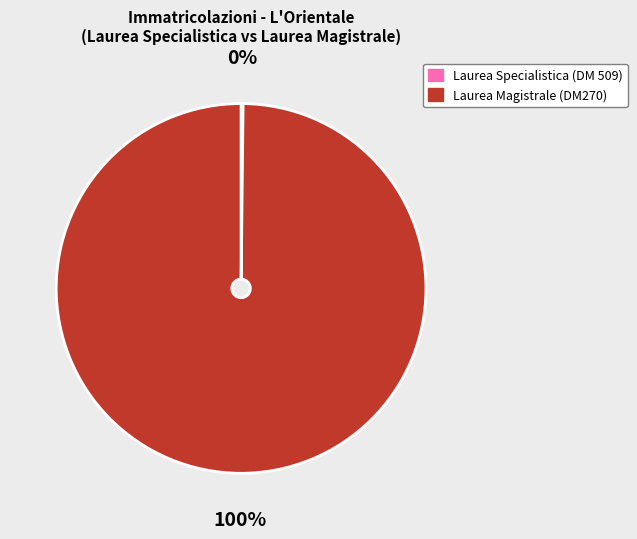

Is there a majority slice in this chart?

Yes